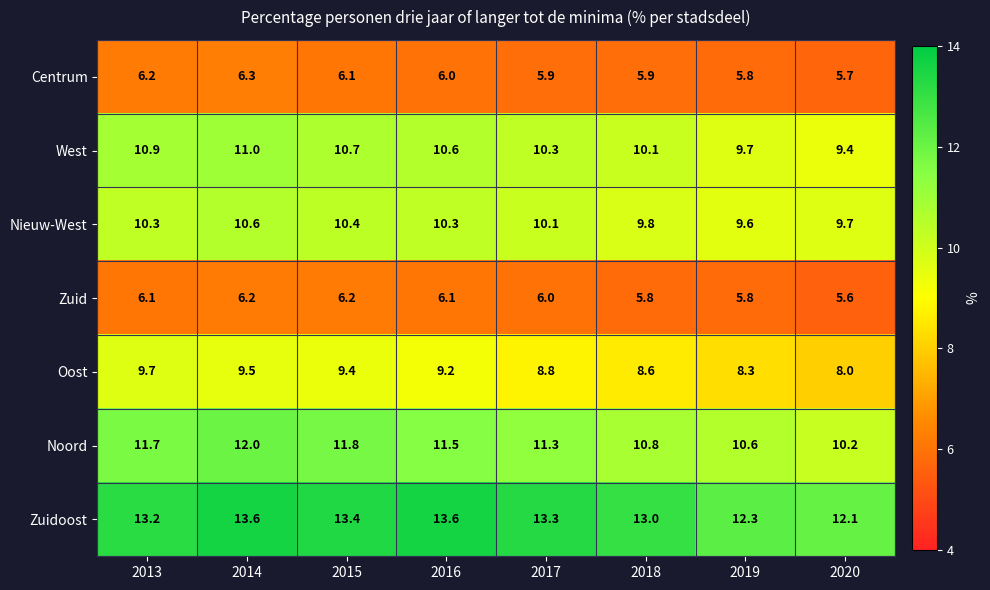

At which category is the sum across all series the highest?

2014